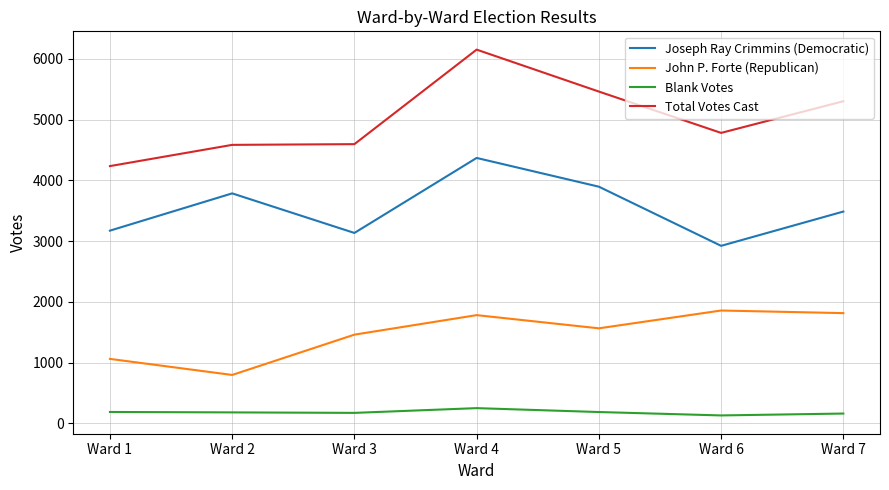

True or false: John P. Forte (Republican) and Total Votes Cast intersect in this chart.

False